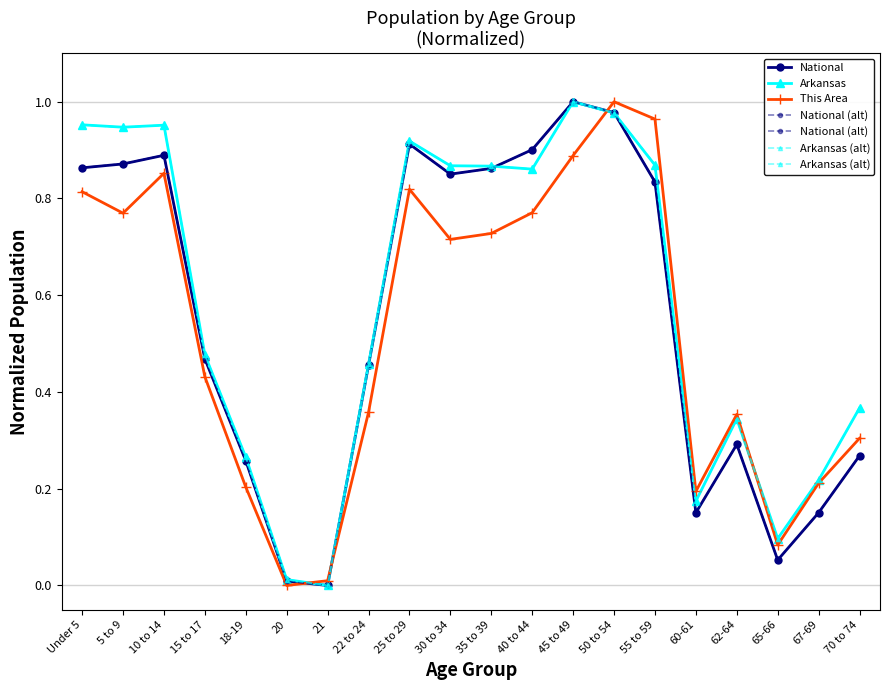

Where is the first local maximum for National (alt)?

10 to 14